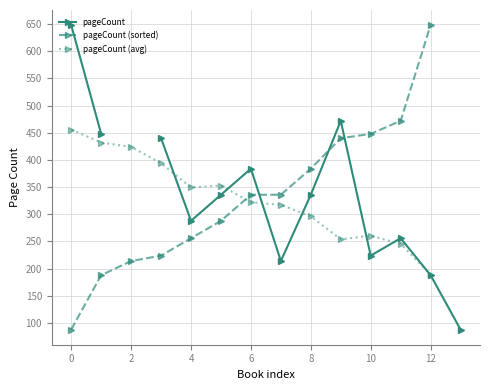

What is the highest value of the pageCount (avg) series?

456.0